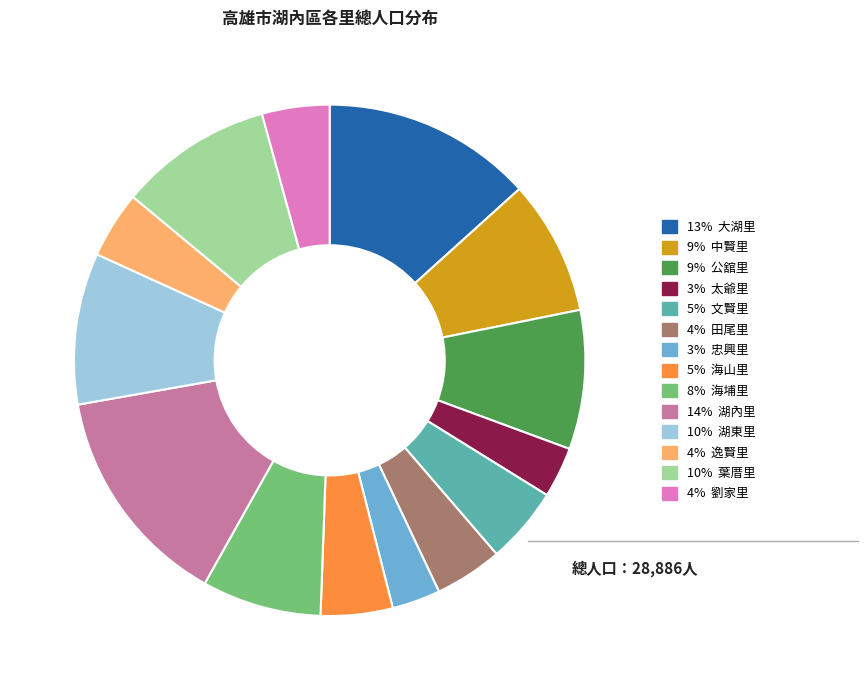

Is there any slice that represents more than half of the pie?

No